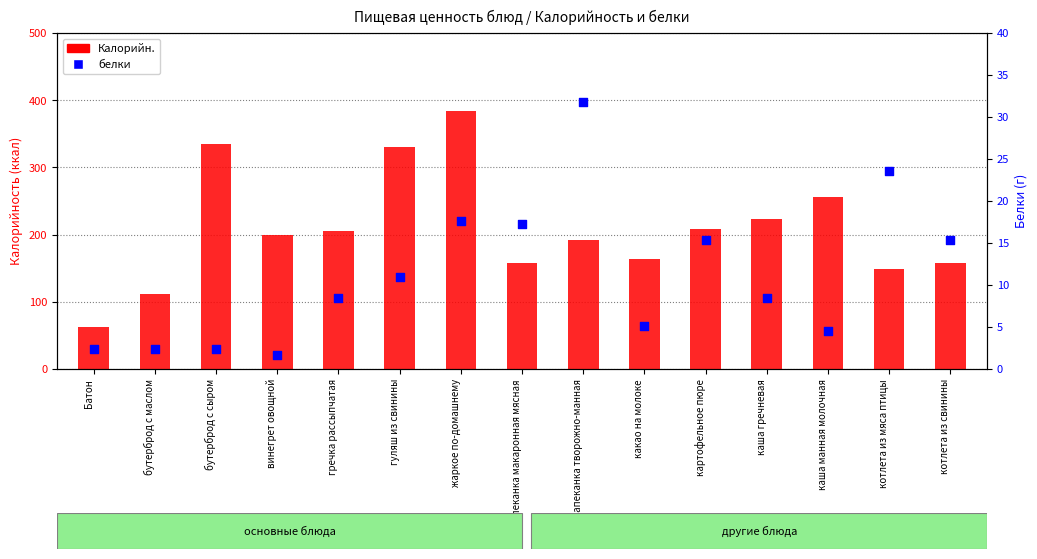

At how many categories does at least one series exceed 213?

5